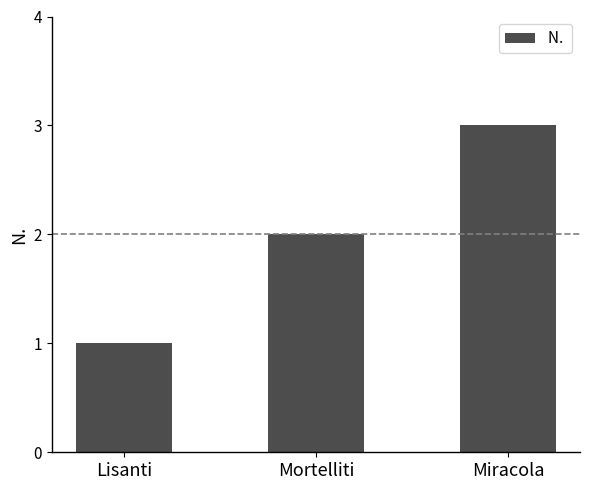

What is the maximum value shown in the chart?

3